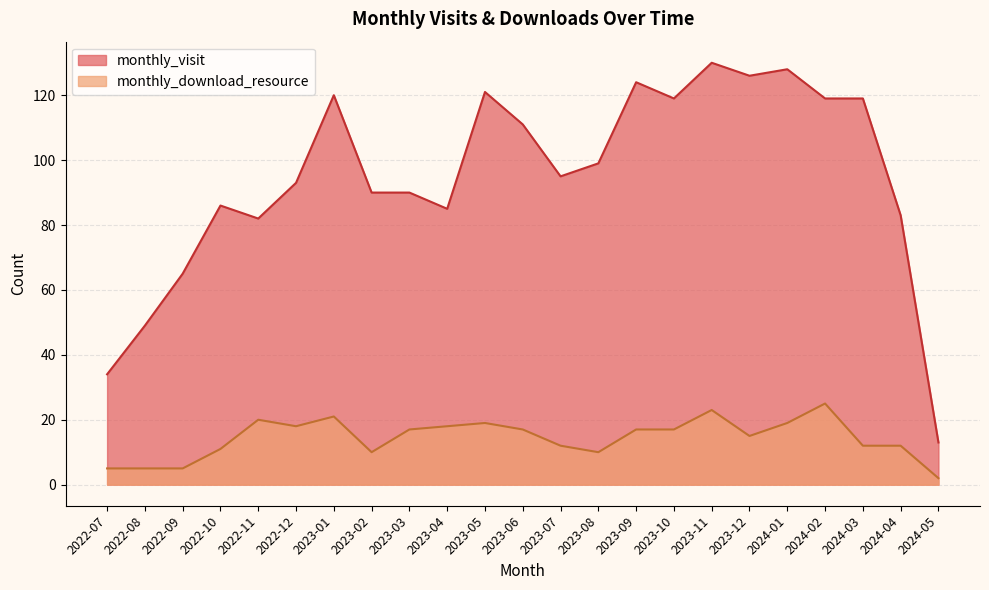

What is the label of the 14th point from the left?

2023-08